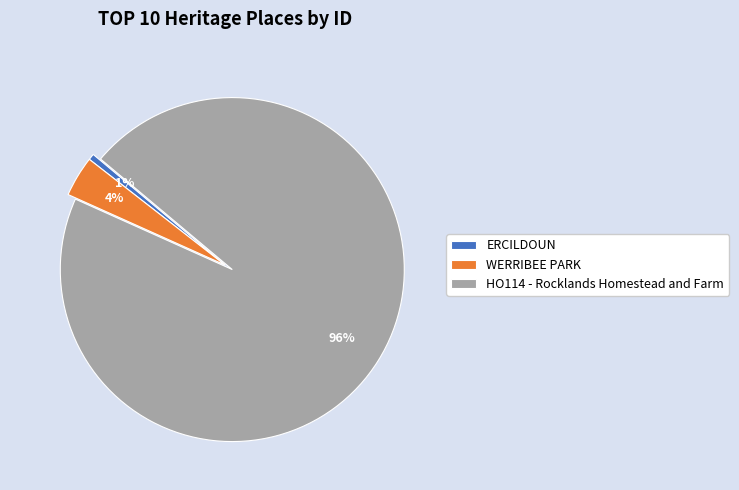

Count the number of slices in the pie.

3